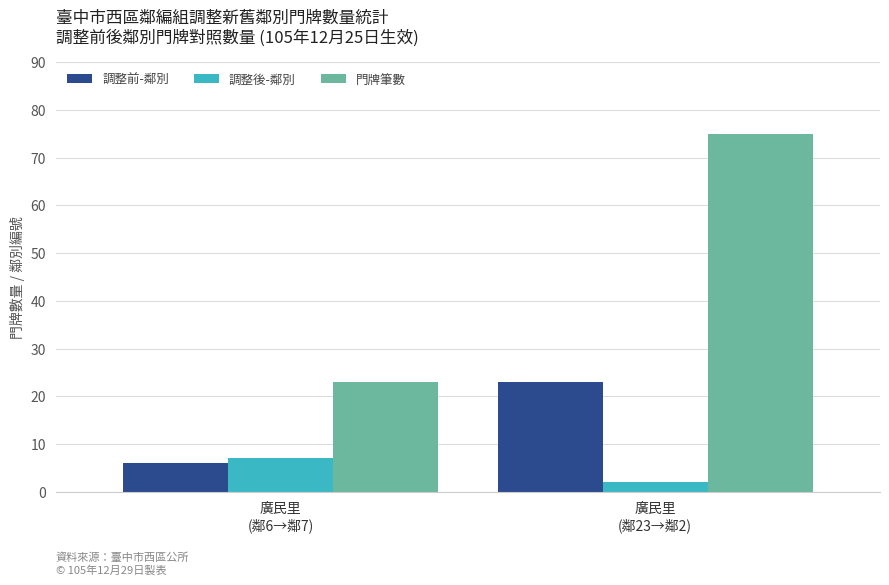

Which series has the largest total across all categories?

門牌筆數